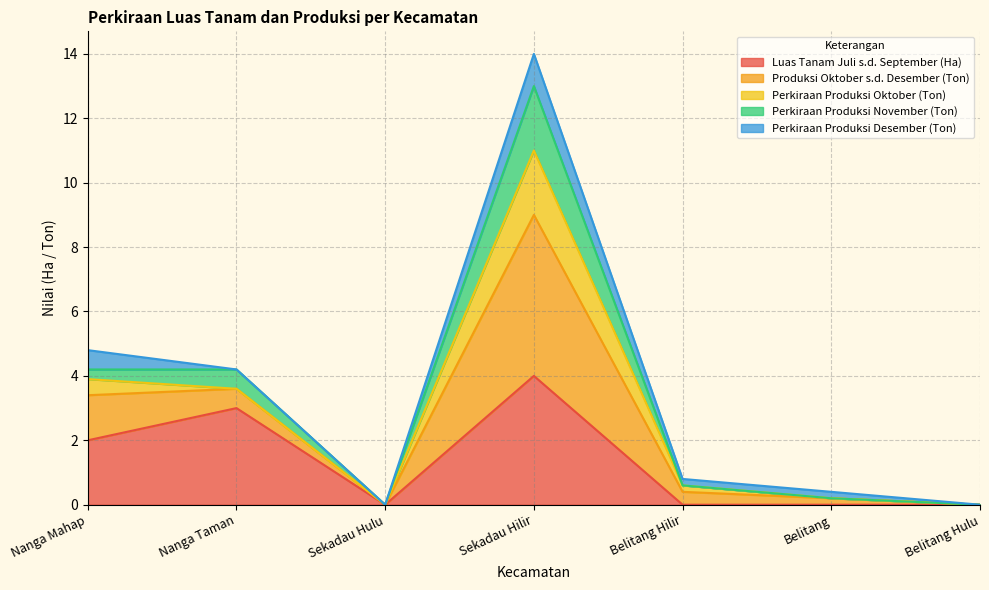

At how many categories does at least one series exceed 7?

1